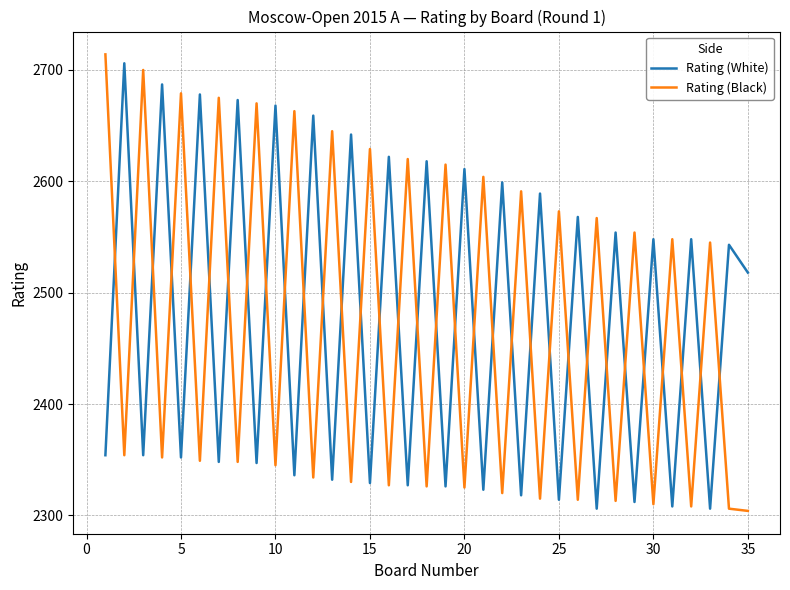

True or false: Rating (White) and Rating (Black) intersect in this chart.

True